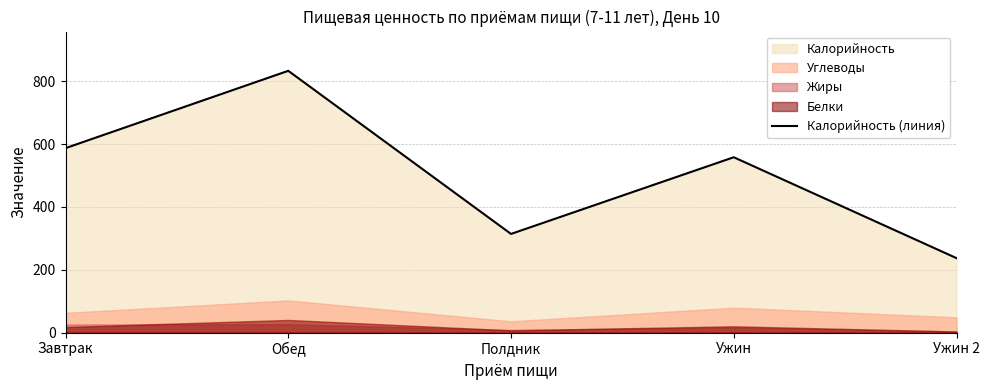

What is the average value?

506